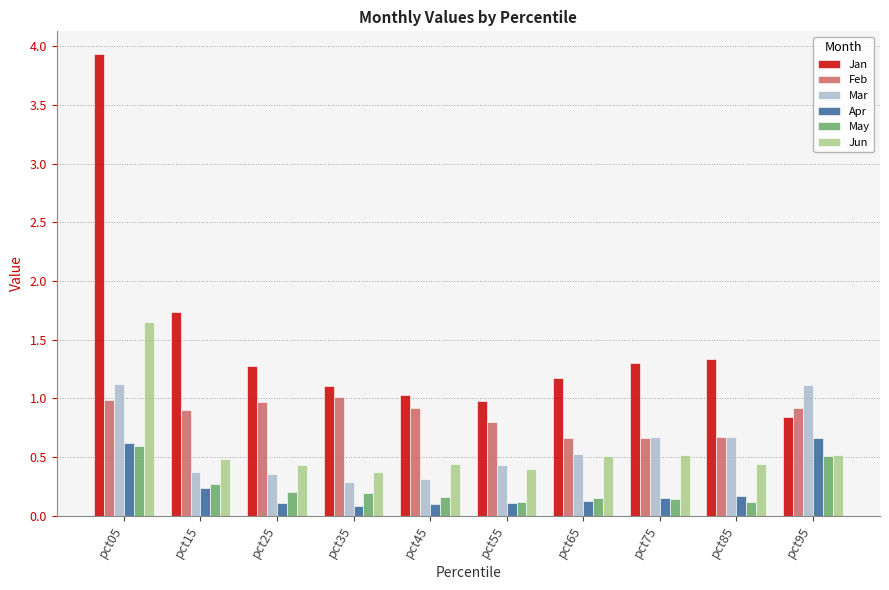

What is the average value of the Feb series?

0.8